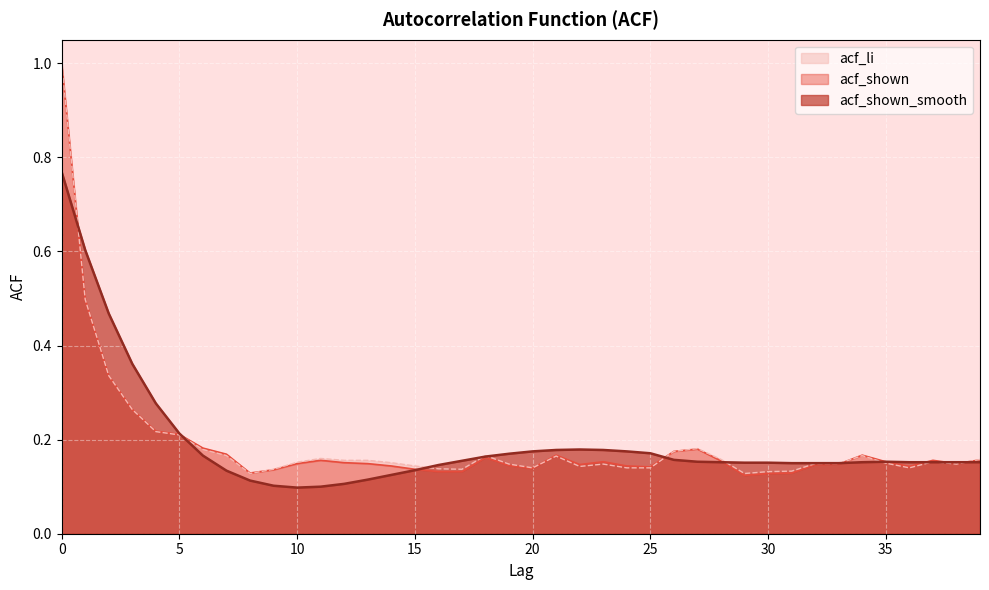

What is the value of the acf_shown_smooth point at the 23rd from the left?

0.2